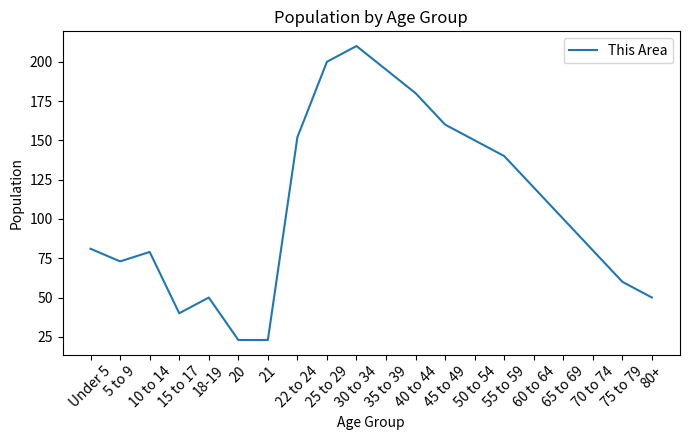

Reading right to left, what are all the values shown in this chart?

80+=50	75 to 79=60	70 to 74=80	65 to 69=100	60 to 64=120	55 to 59=140	50 to 54=150	45 to 49=160	40 to 44=180	35 to 39=195	30 to 34=210	25 to 29=200	22 to 24=152	21=23	20=23	18-19=50	15 to 17=40	10 to 14=79	5 to 9=73	Under 5=81